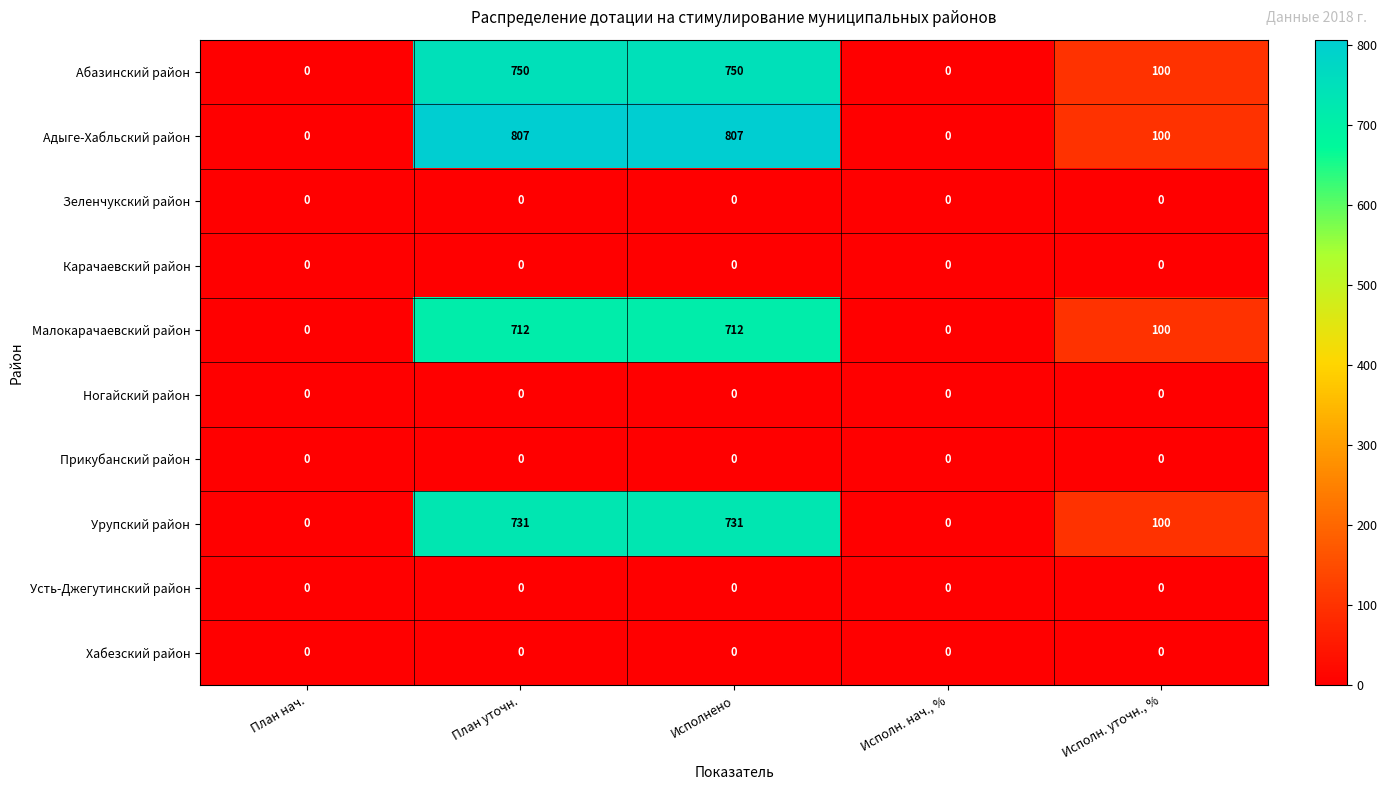

What is the difference between the Абазинский район values at Исполн. уточн., % and Исполн. нач., %?

100